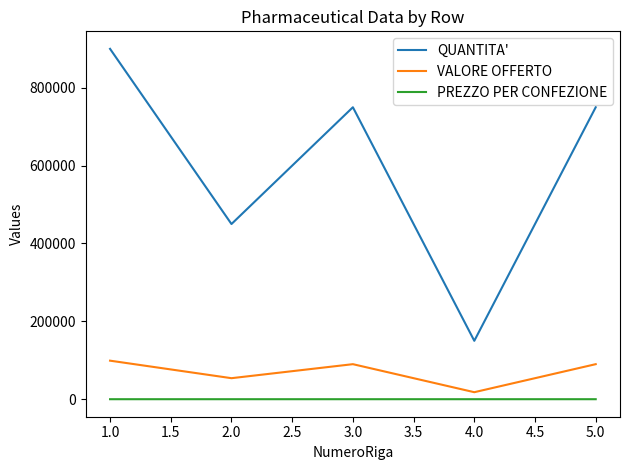

At which category is the sum across all series the highest?

1.0